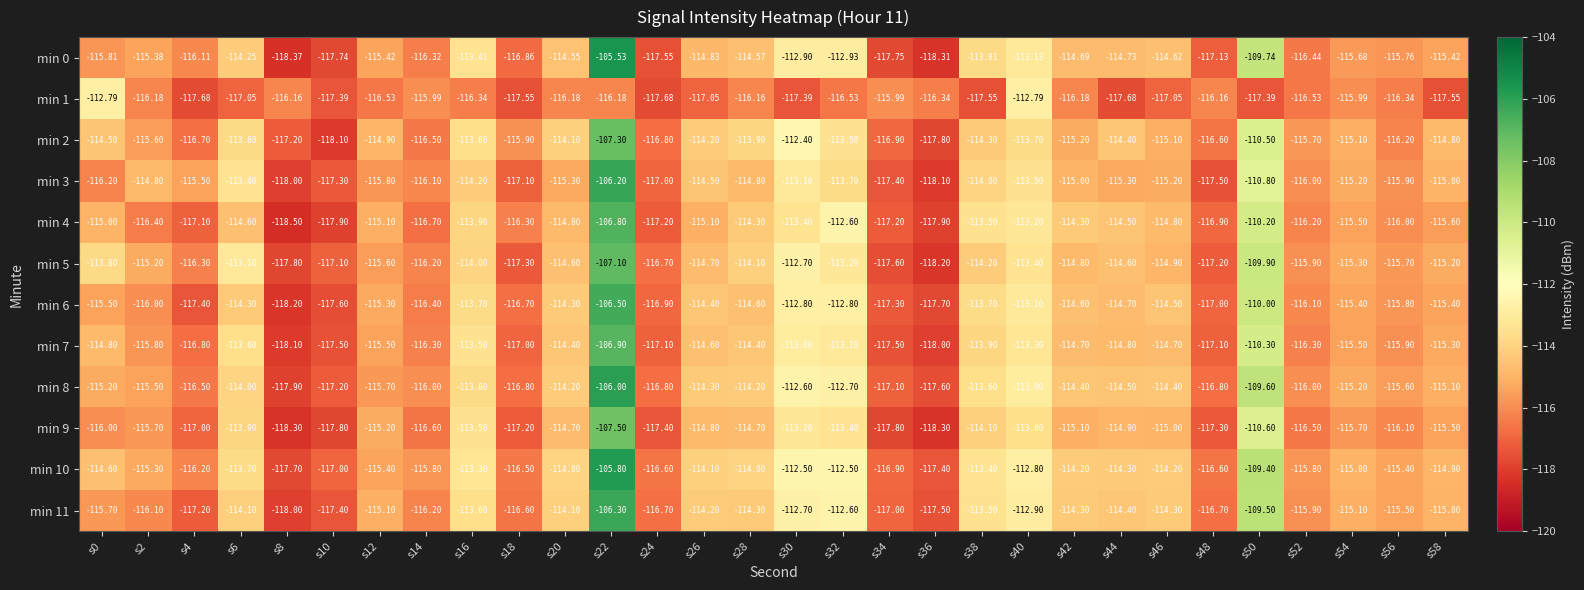

Rank the series by their maximum value, from lowest to highest.

min 1, min 9, min 2, min 5, min 7, min 4, min 6, min 11, min 3, min 8, min 10, min 0